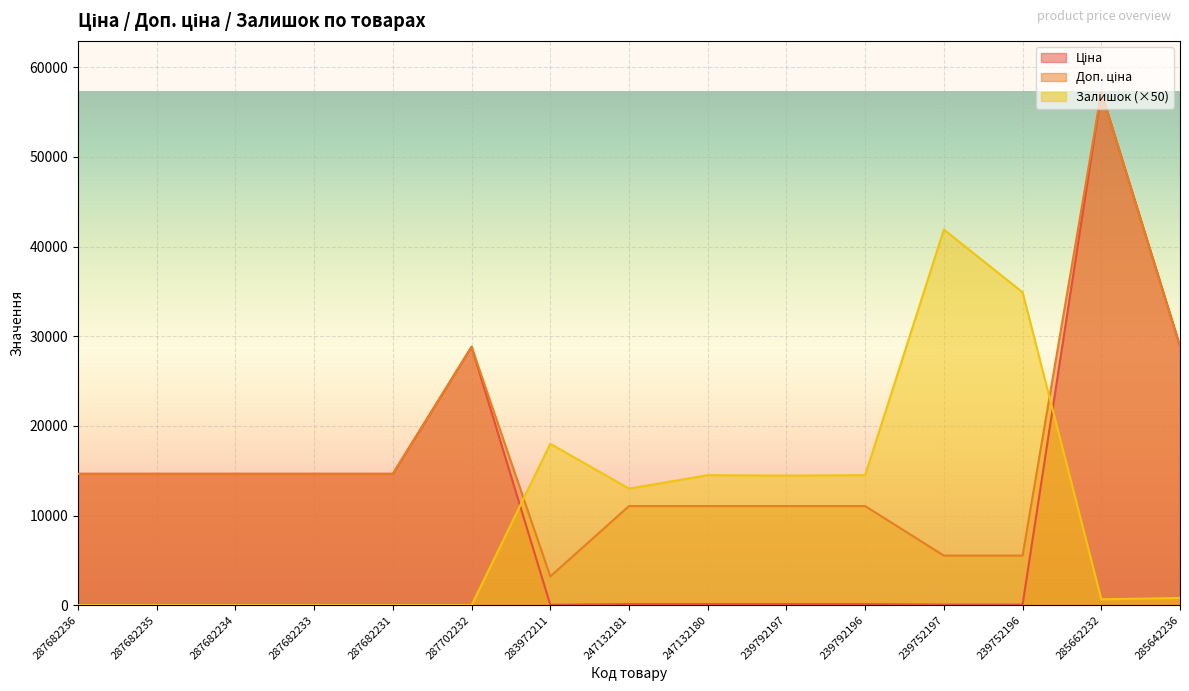

At which label is Залишок closest to 20950?

283972211